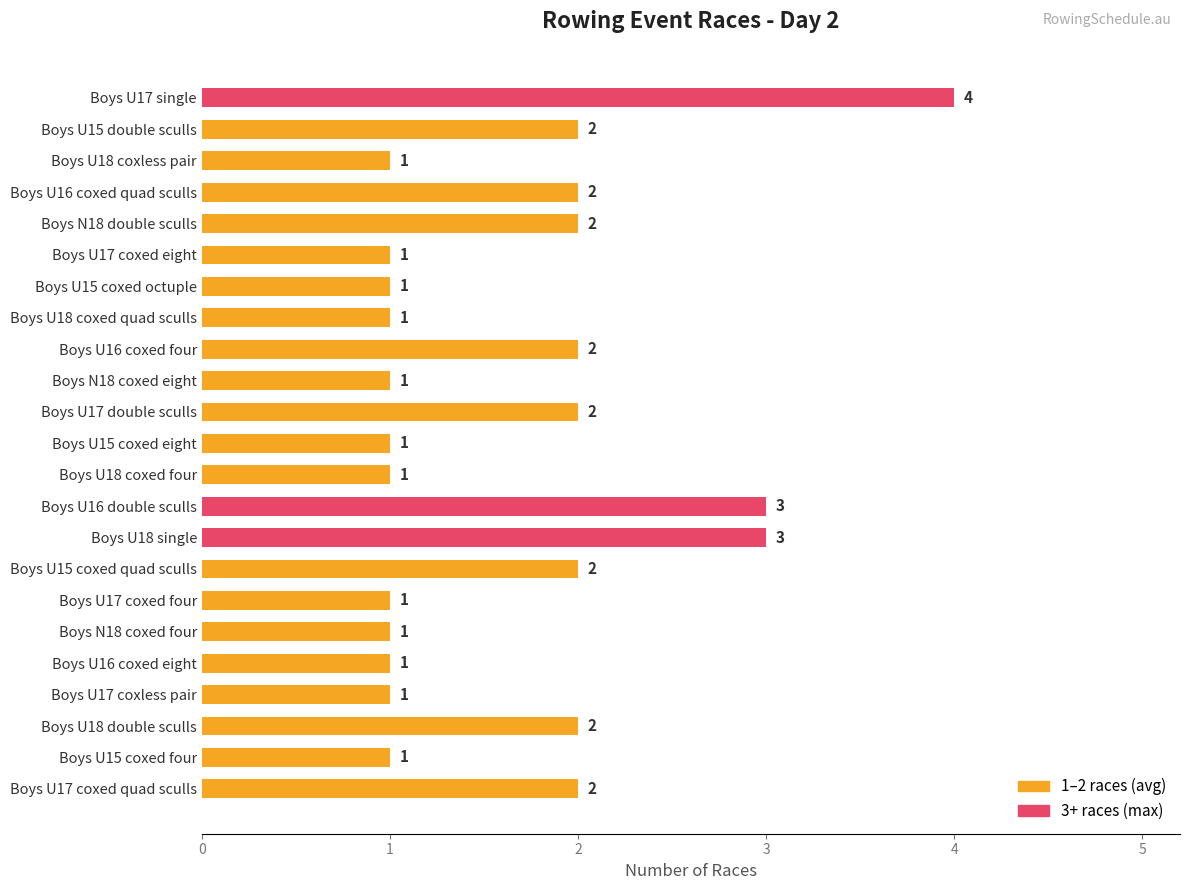

What is the value of the 7th bar from the top?

1